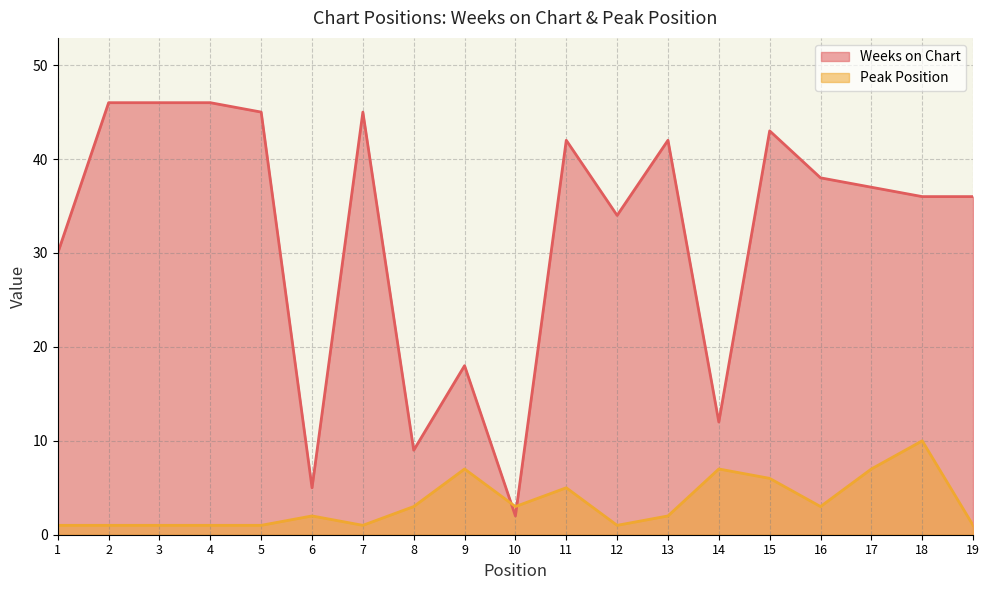

Rank the series at 18 from lowest to highest value.

Peak Position, Weeks on Chart